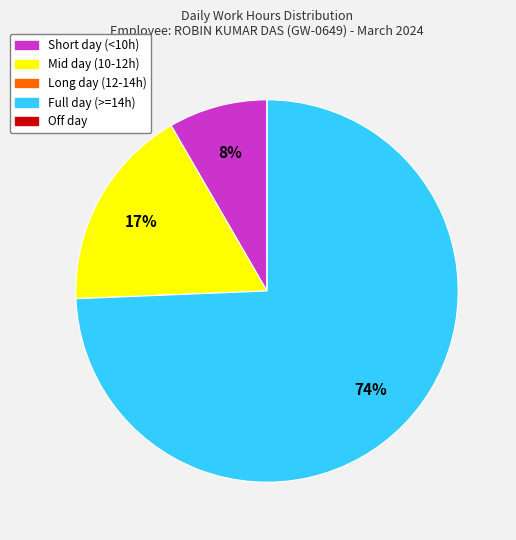

Does any single category account for the majority?

Yes